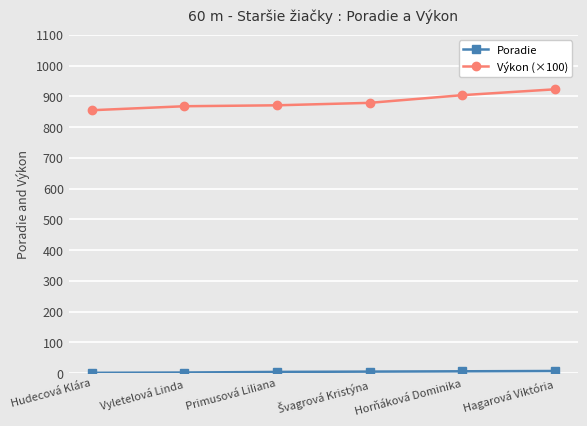

What is the lowest value of the Výkon (×100) series?

855.0